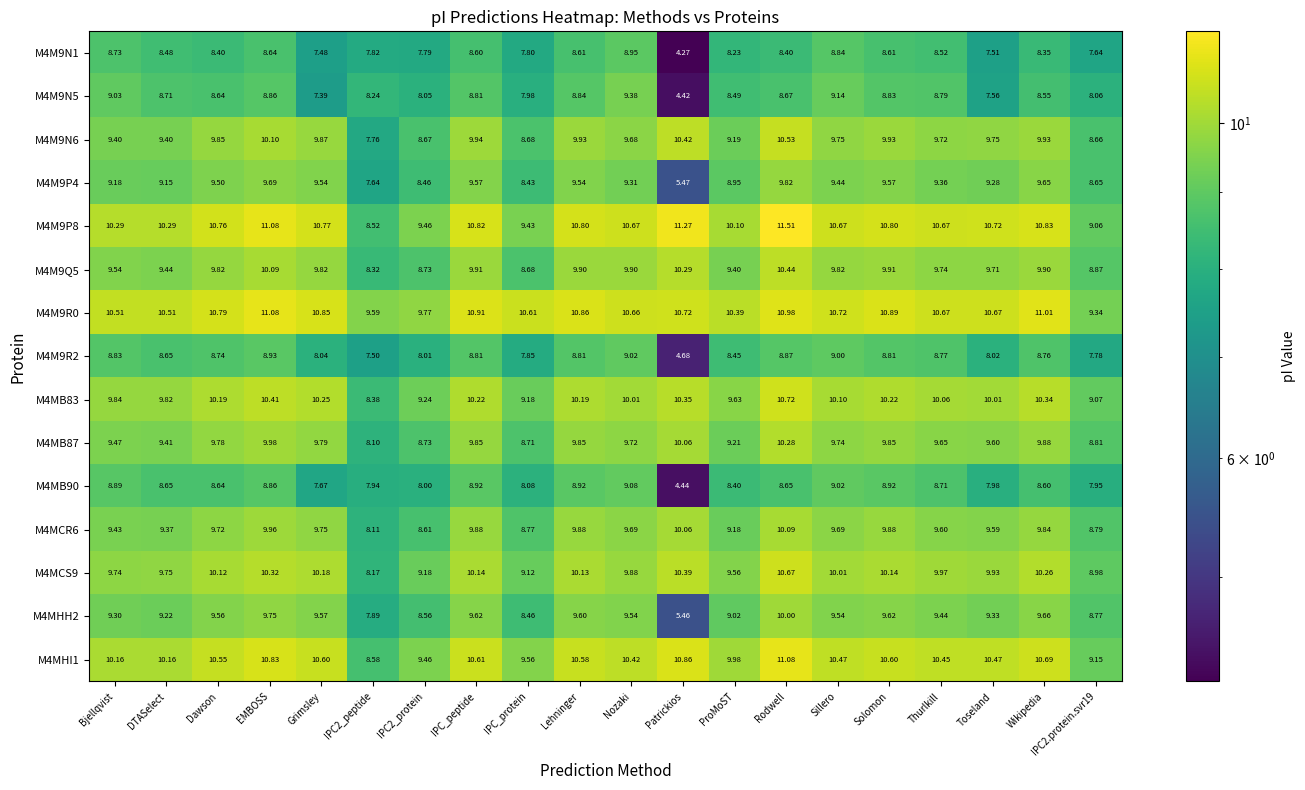

Which category has the lowest value across all series?

Patrickios